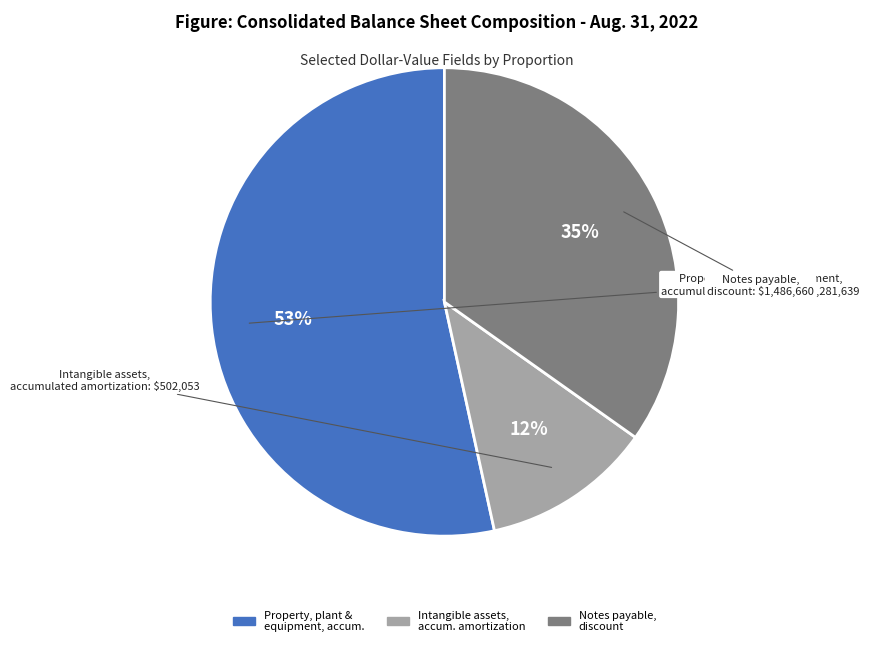

Is there a majority slice in this chart?

Yes